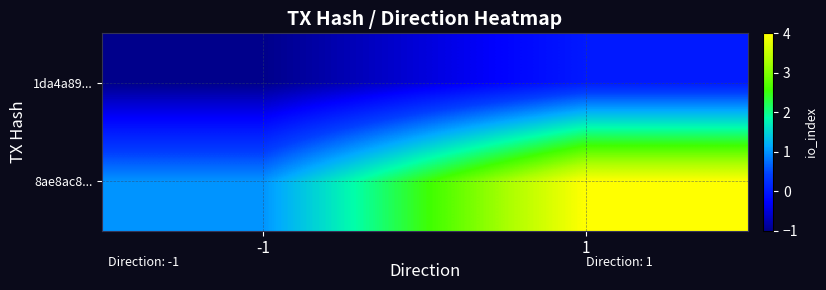

At how many categories does at least one series exceed 0?

2